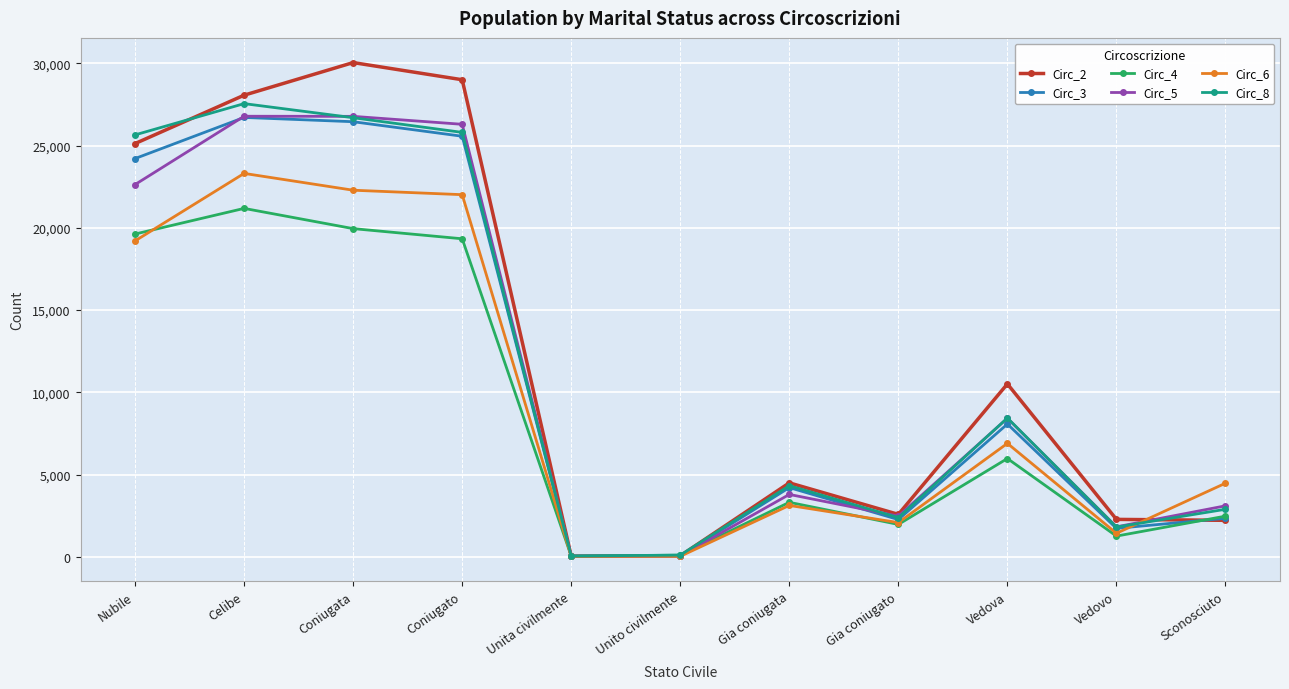

At which label does Circ_2 reach its peak?

Coniugata